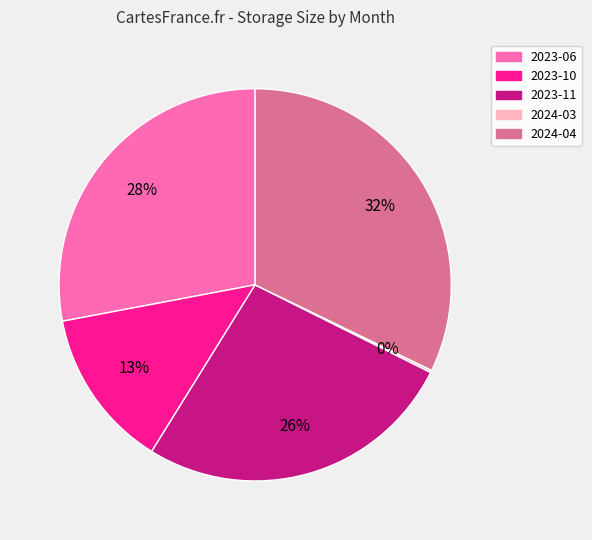

Does any single category account for the majority?

No